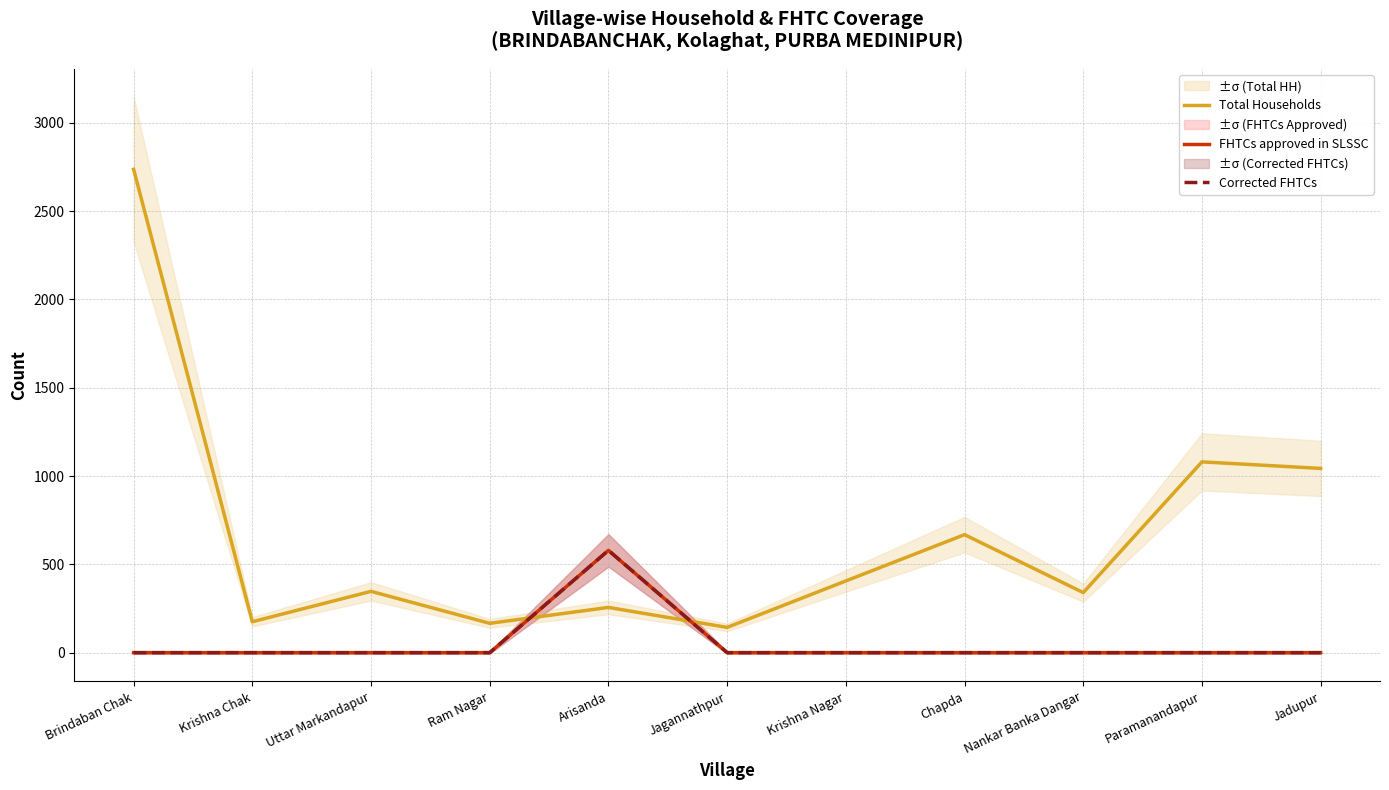

Reading left to right, list all the values displayed in this chart.

Total Households: 2736	175	347	166	256	143	406	668	340	1080	1043
FHTCs approved in SLSSC: 0	0	0	0	579	0	0	0	0	0	0
Corrected FHTCs: 0	0	0	0	579	0	0	0	0	0	0